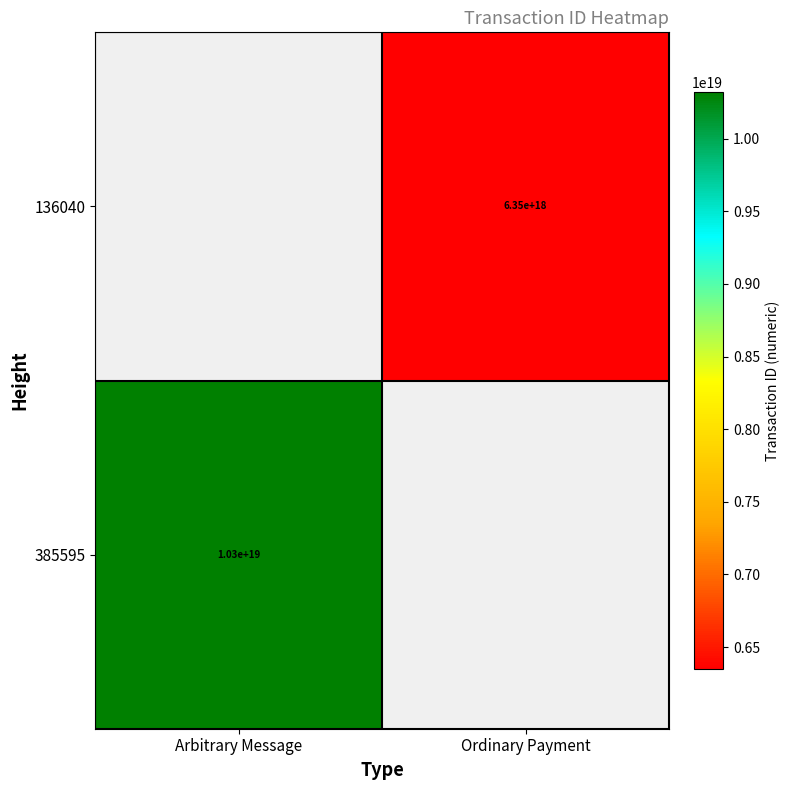

The 385595 series shows 10300000000000000000 at Arbitrary Message. True or false?

True